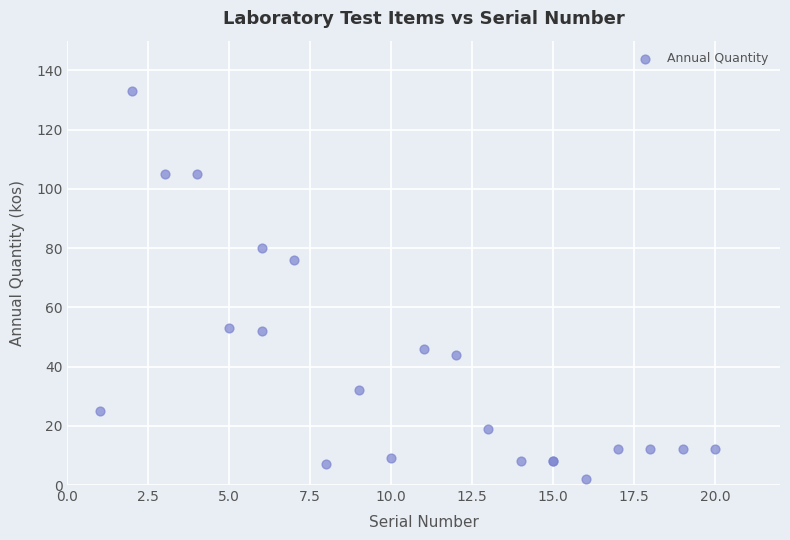

What Y value in the scatter plot is closest to 67?

76